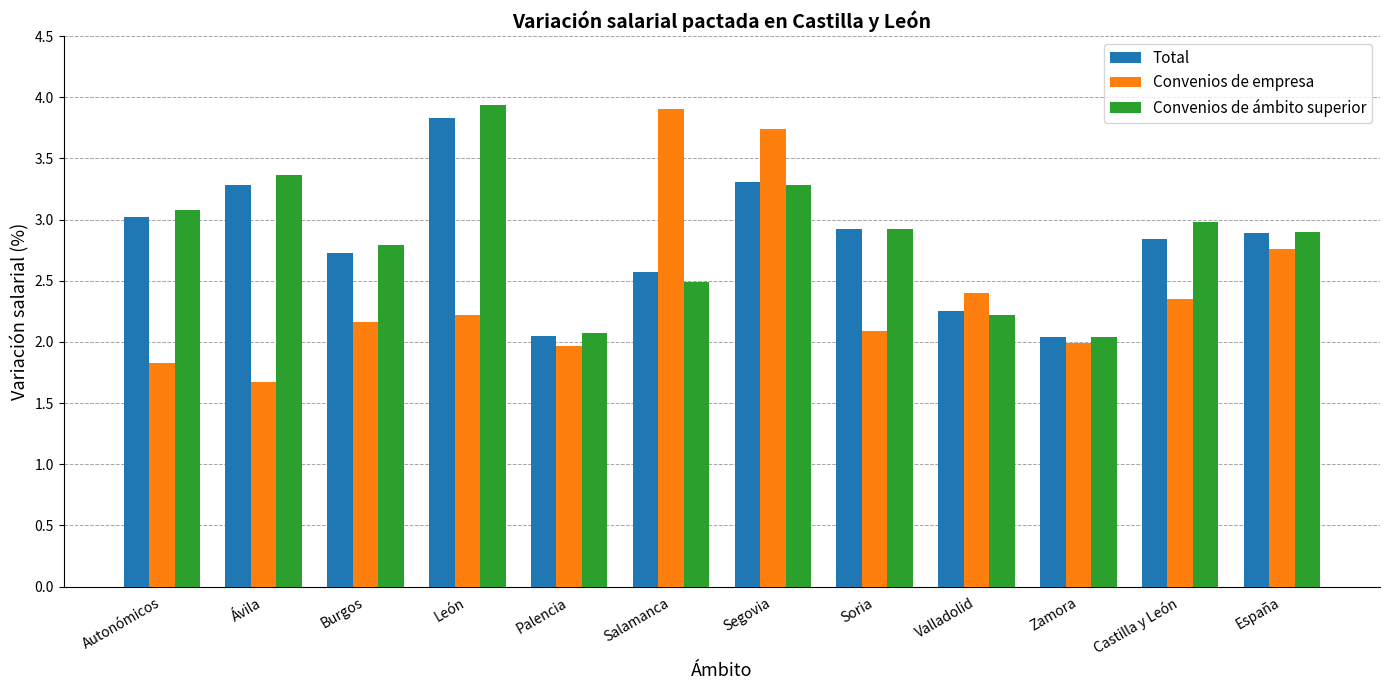

What is the smallest value displayed?

1.7